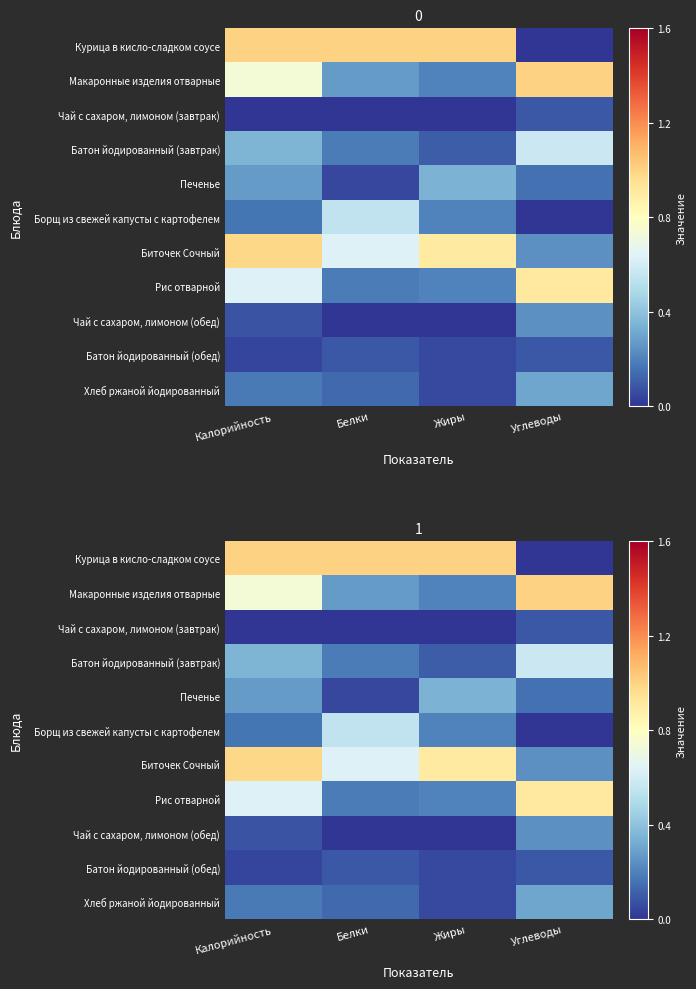

At which category is the sum across all series the highest?

Калорийность